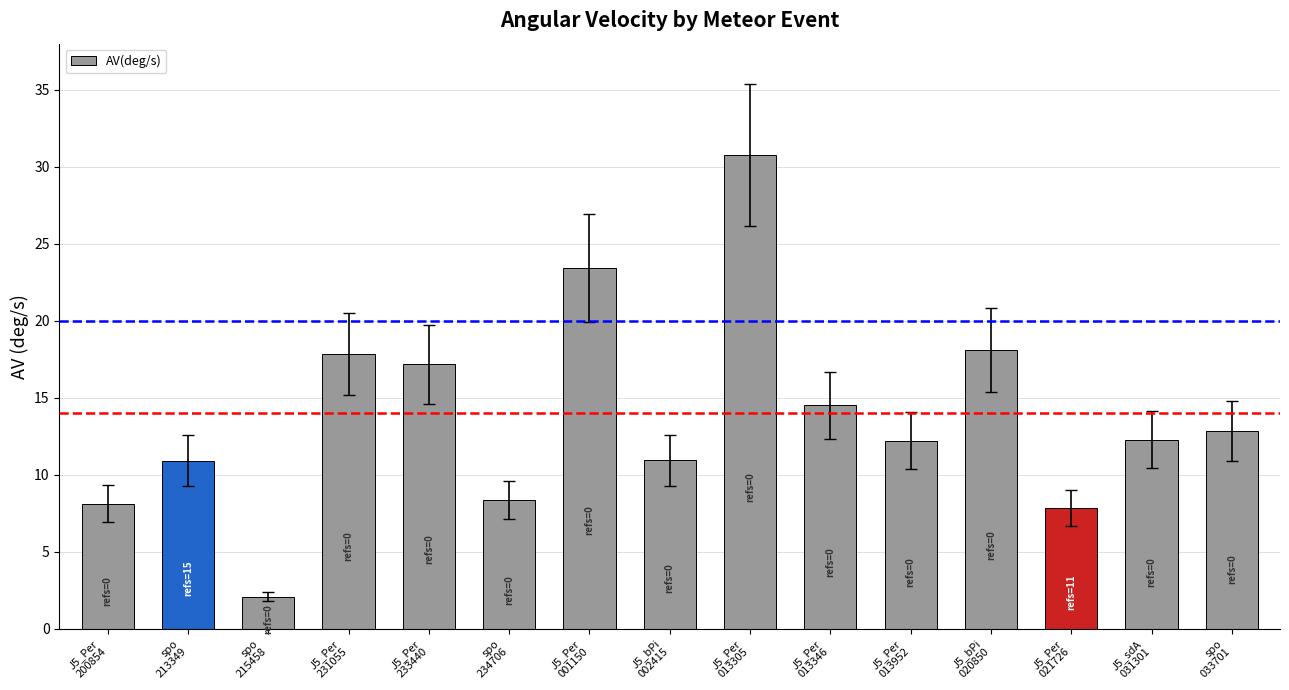

Between J5_Per
013346 and J5_Per
200854, which is larger?

J5_Per
013346